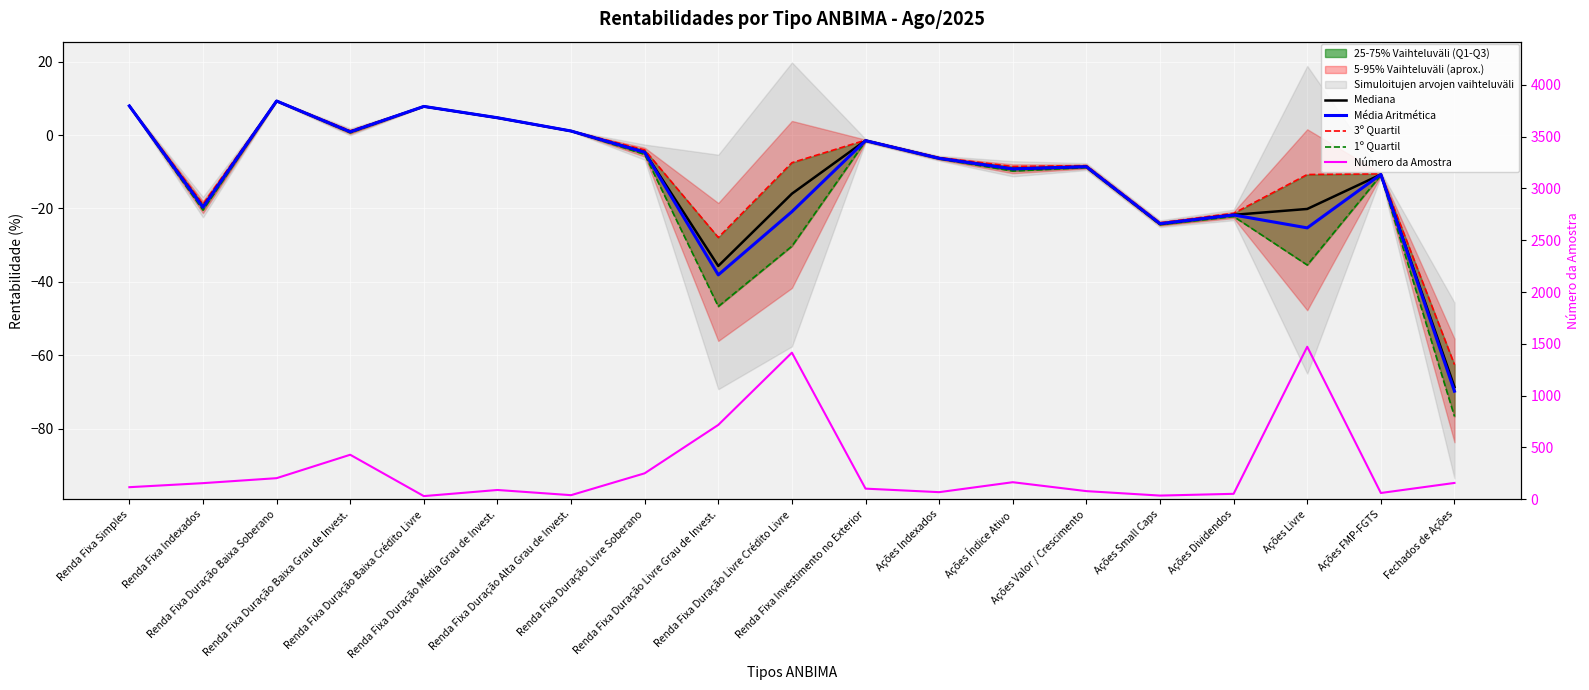

True or false: Mediana and Número da Amostra cross at least once.

False